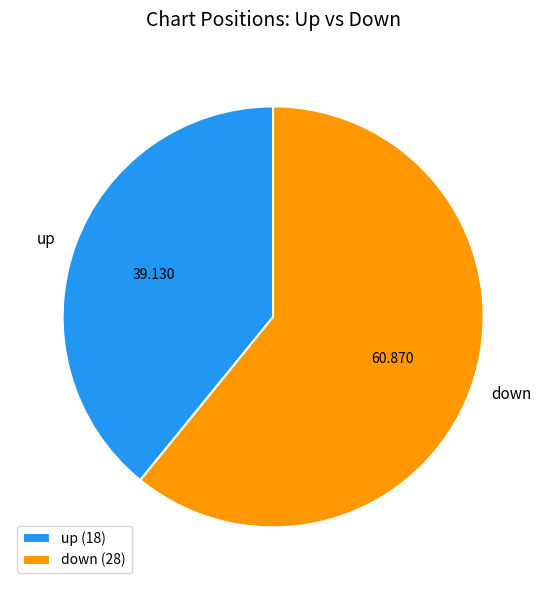

The up slice represents 39% of the pie. True or false?

True